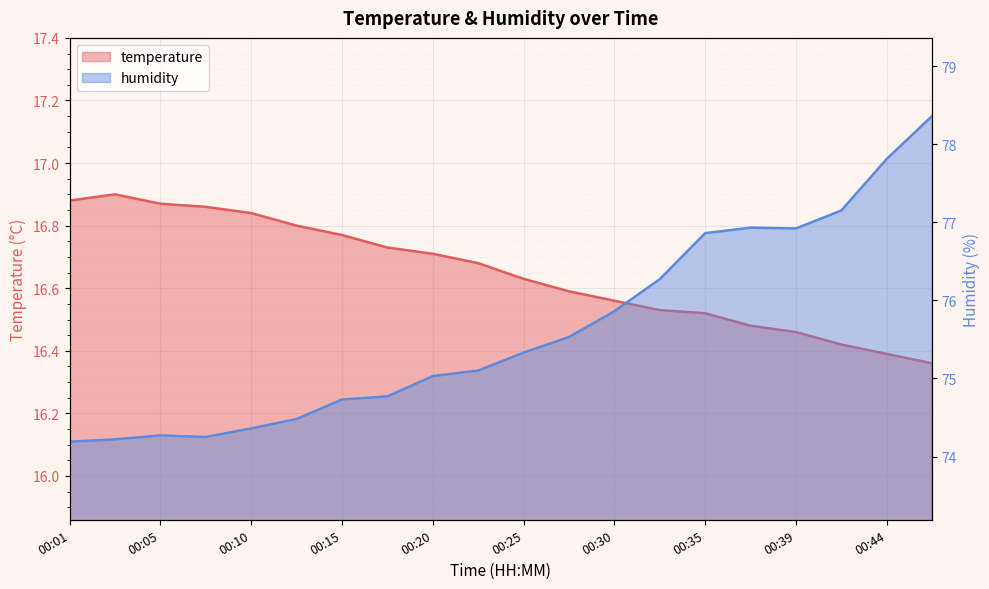

True or false: humidity and temperature cross at least once.

False